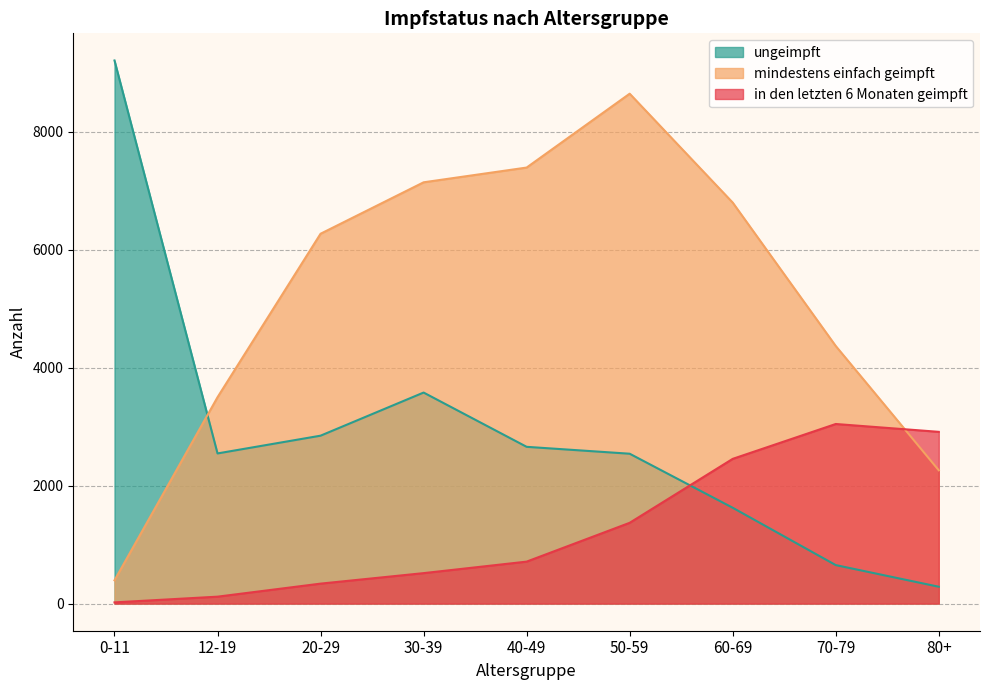

Reading left to right, extract all data points from this chart.

in den letzten 6 Monaten geimpft: 20	117	338	516	711	1369	2453	3044	2911
mindestens einfach geimpft: 394	3498	6269	7141	7391	8643	6797	4366	2259
ungeimpft: 9206	2545	2846	3577	2657	2540	1624	652	285